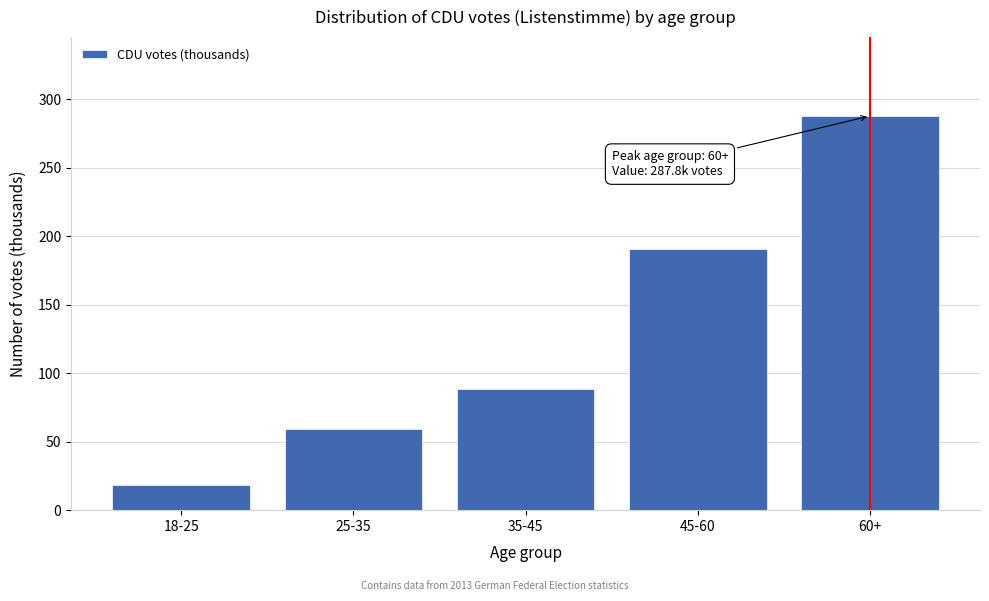

Reading right to left, what are all the values shown in this chart?

287.8	190.9	88.8	59.5	18.5